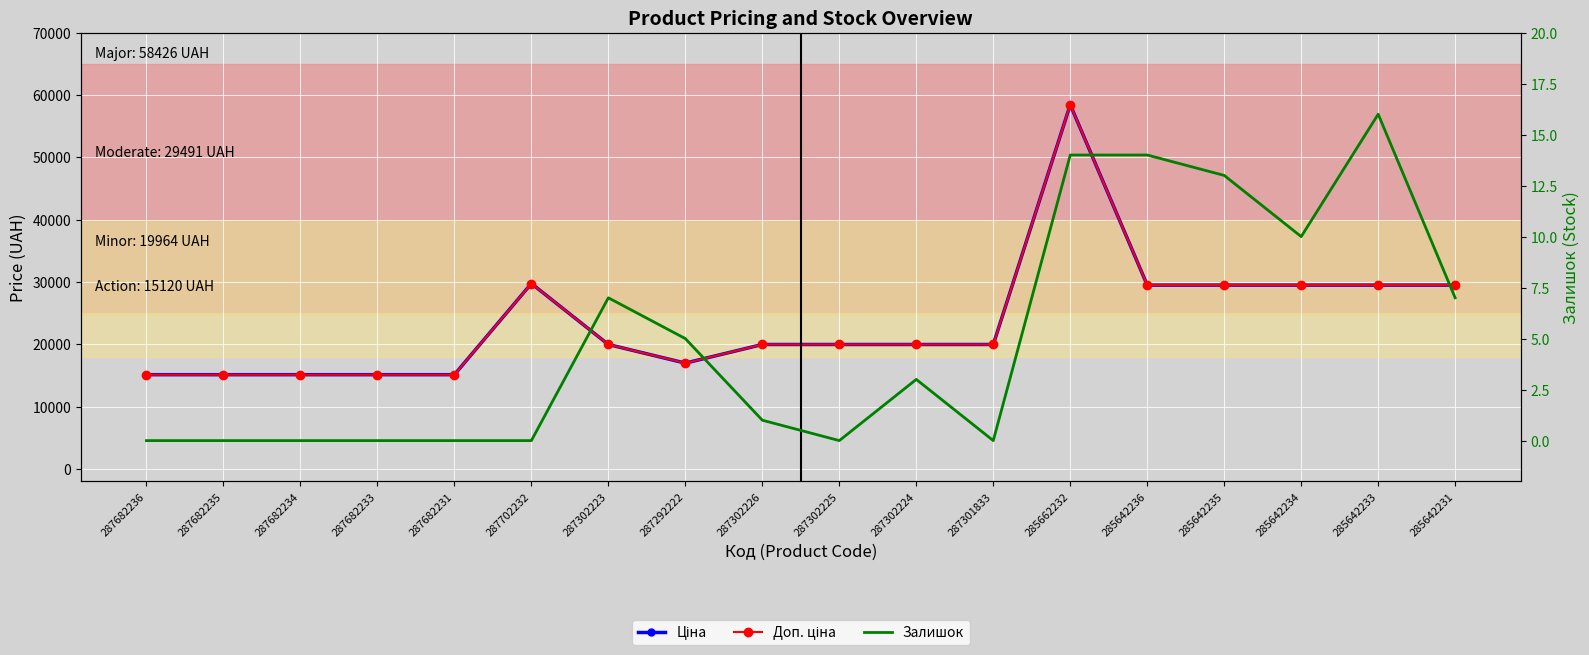

At which label is Ціна closest to 36773?

287702232